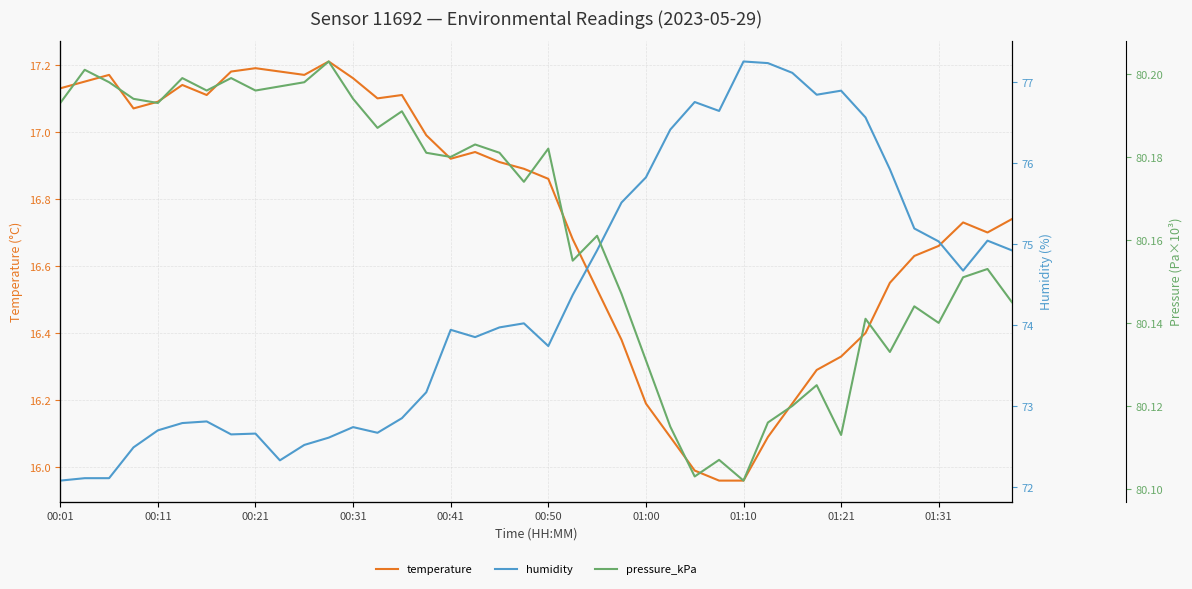

The temperature series shows 30.2 at 00:01. True or false?

False